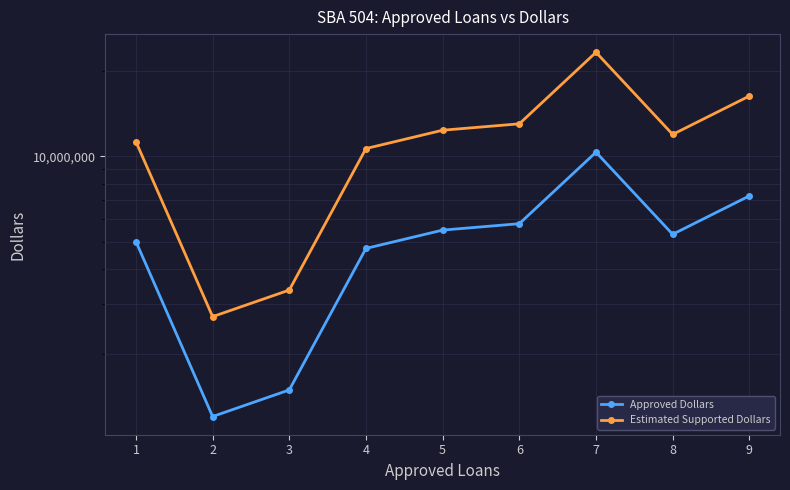

How many lines are shown in the chart?

2